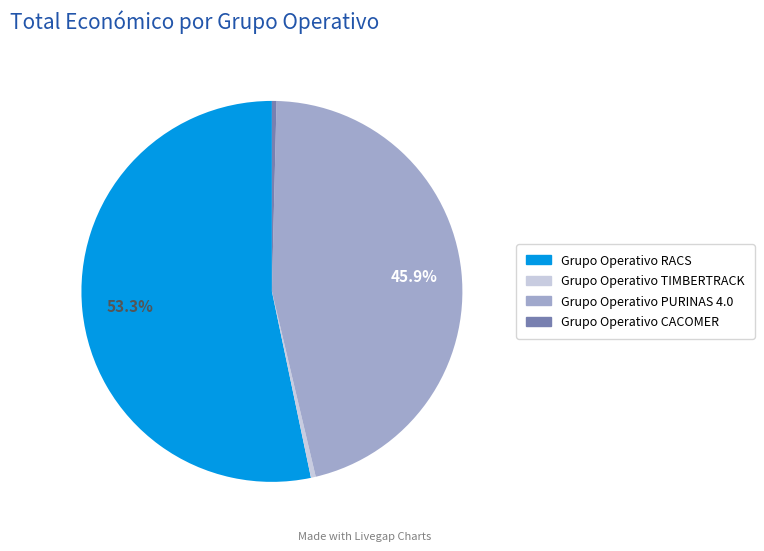

Which category has the biggest portion of the pie?

Grupo Operativo RACS